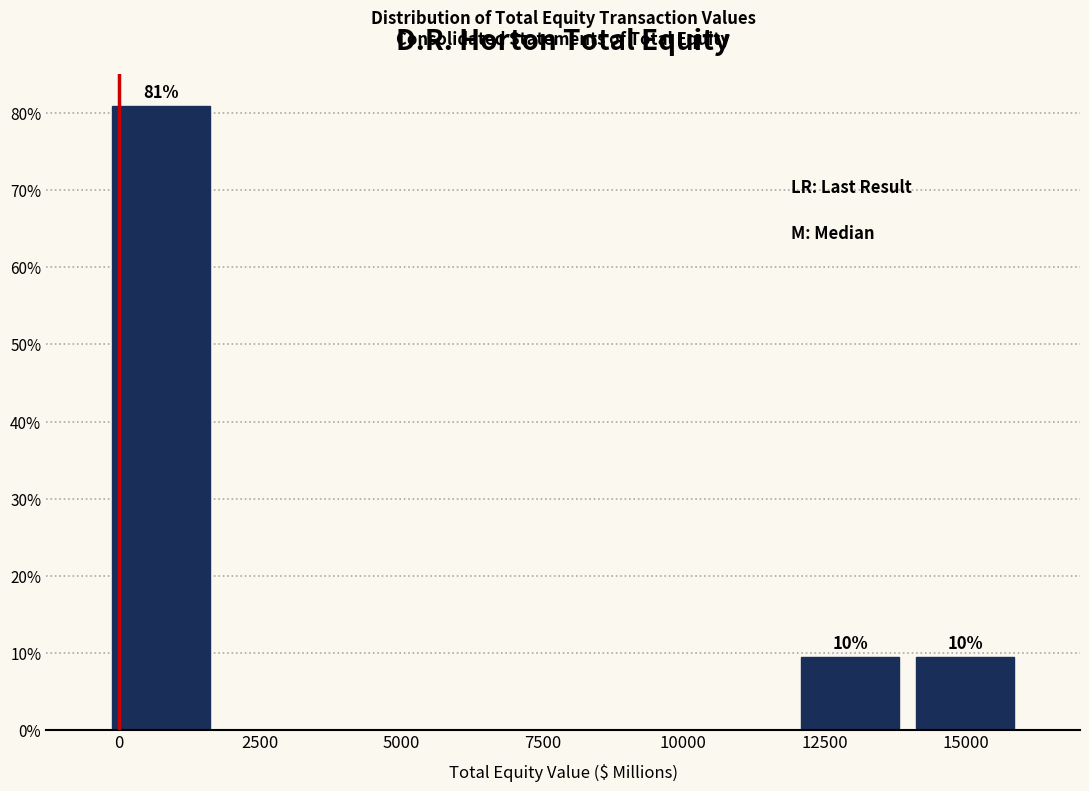

Over which range of the x-axis is the bar tallest?

-500 to 2000